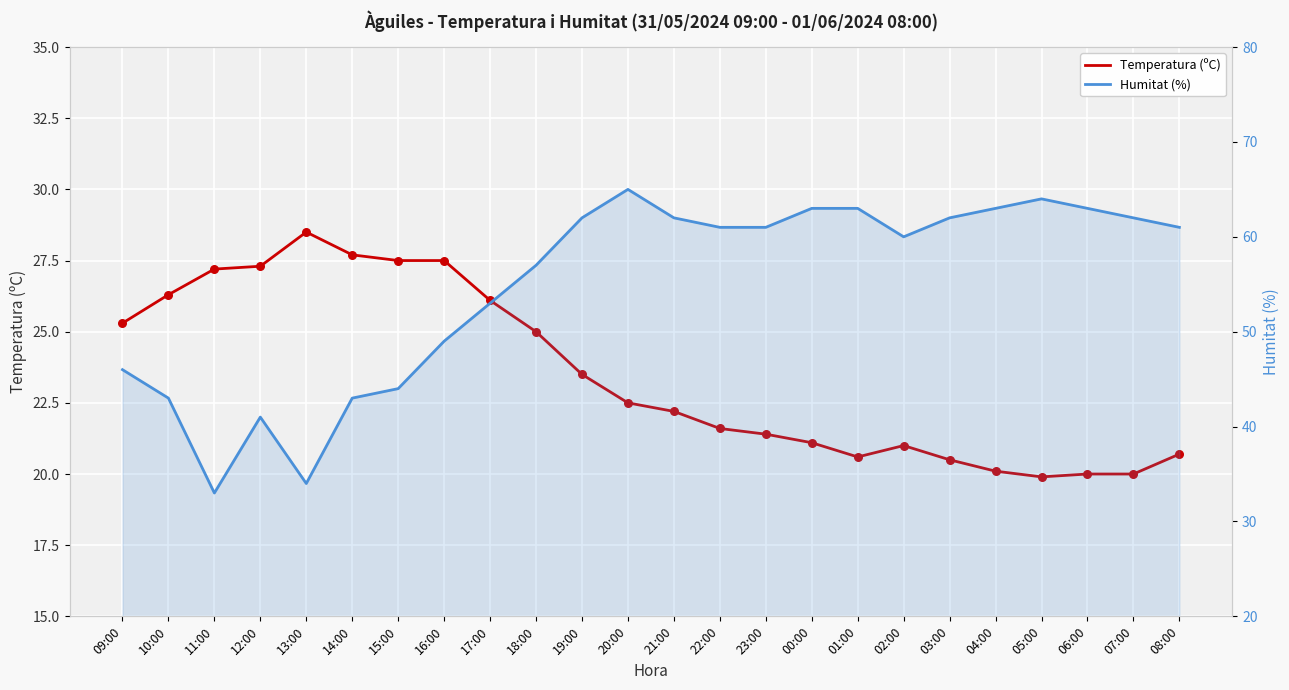

Which series reaches the minimum Y coordinate?

Temperatura (ºC)